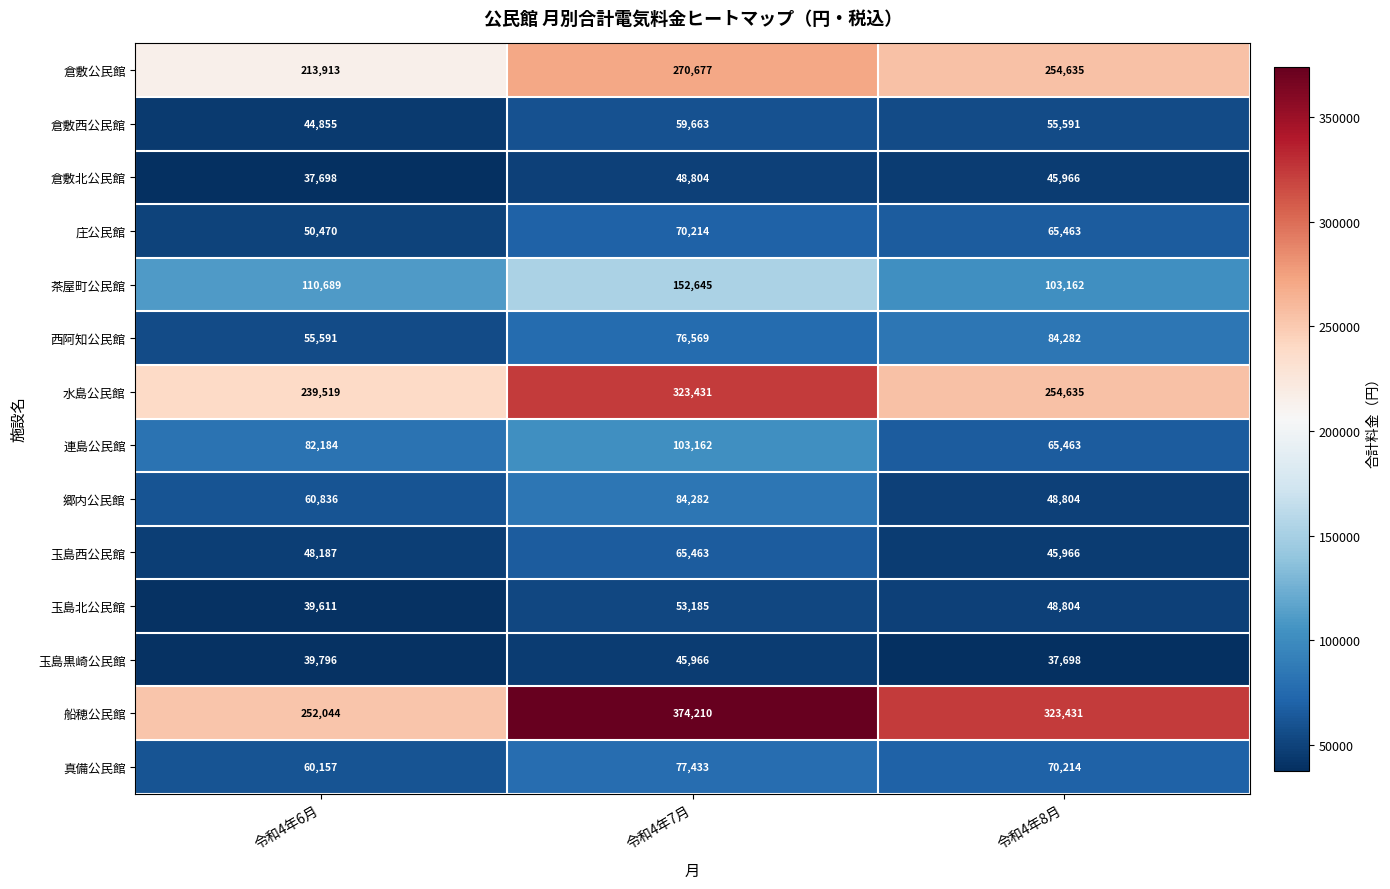

How many 倉敷公民館 values are between 213913 and 270677?

3